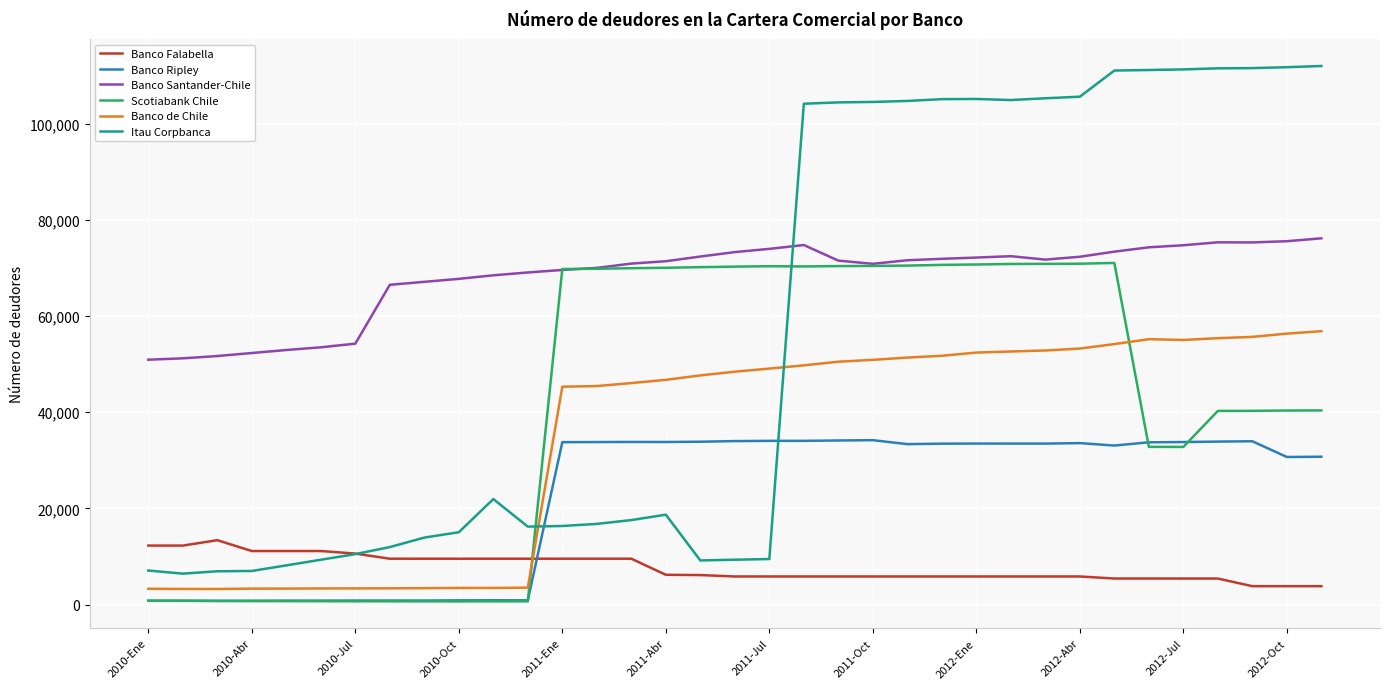

Which series has the largest range (max minus min)?

Itau Corpbanca